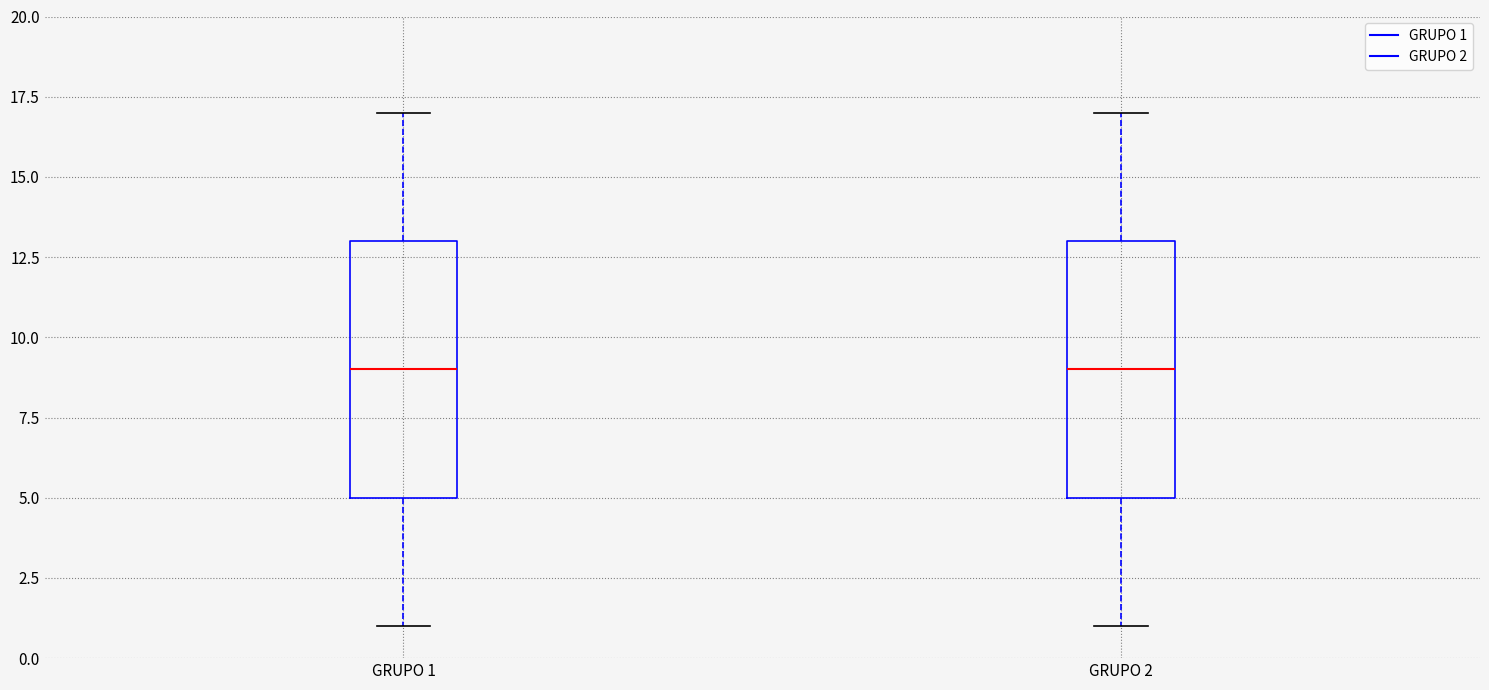

Reading left to right, read every box against the y-axis: the position of its median line, the range the box covers, and the ends of its whiskers. The values are not printed on the chart, so give them approximately, as read against the axis.

GRUPO 1: median 9, box 5 to 13, whiskers 1 to 17
GRUPO 2: median 9, box 5 to 13, whiskers 1 to 17